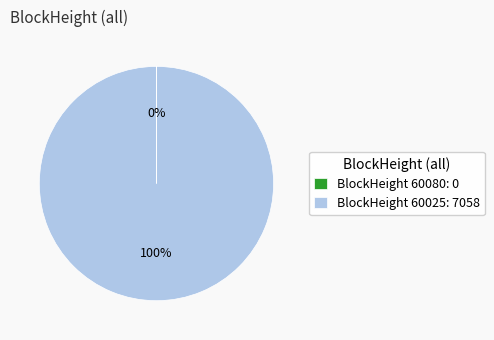

Which category has the biggest portion of the pie?

BlockHeight 60025: 7058